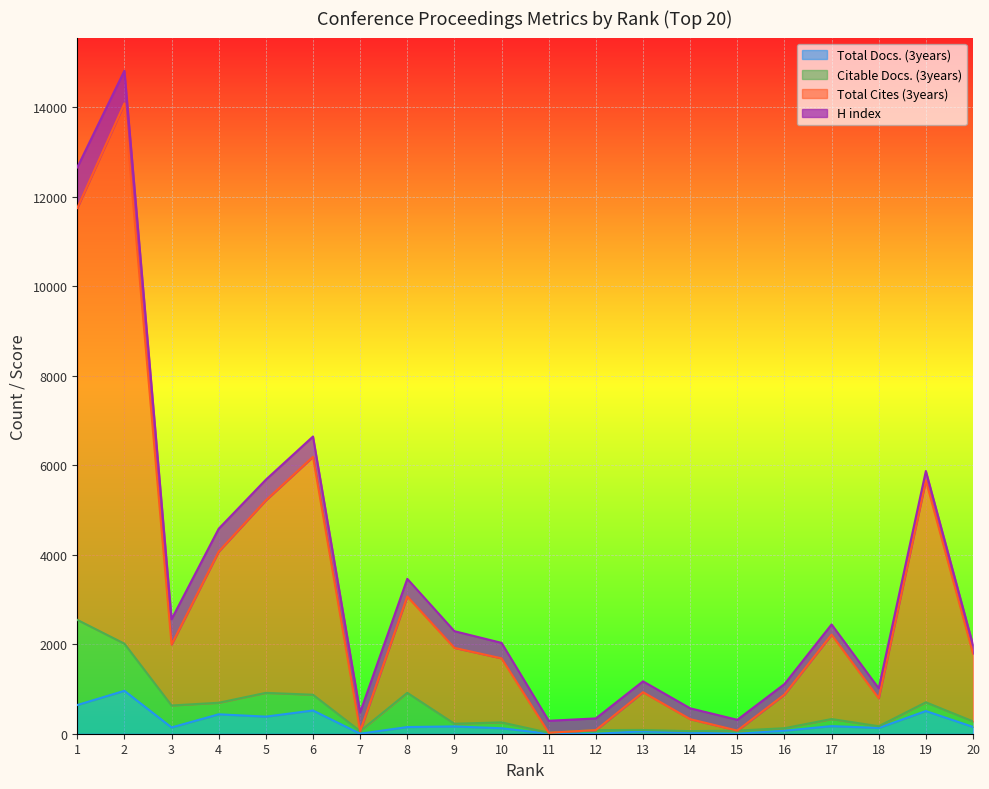

Which series changed the most between 7 and 10?

Total Cites (3years)